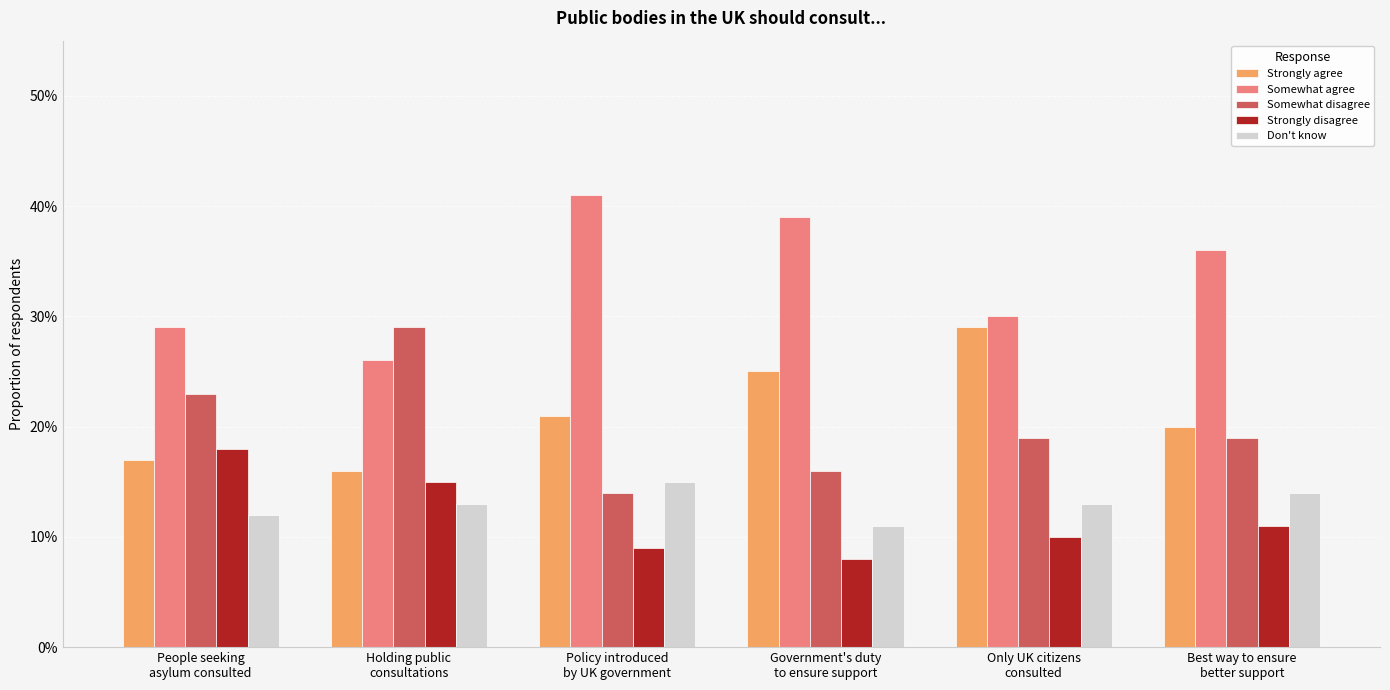

Are the bars horizontal?

No